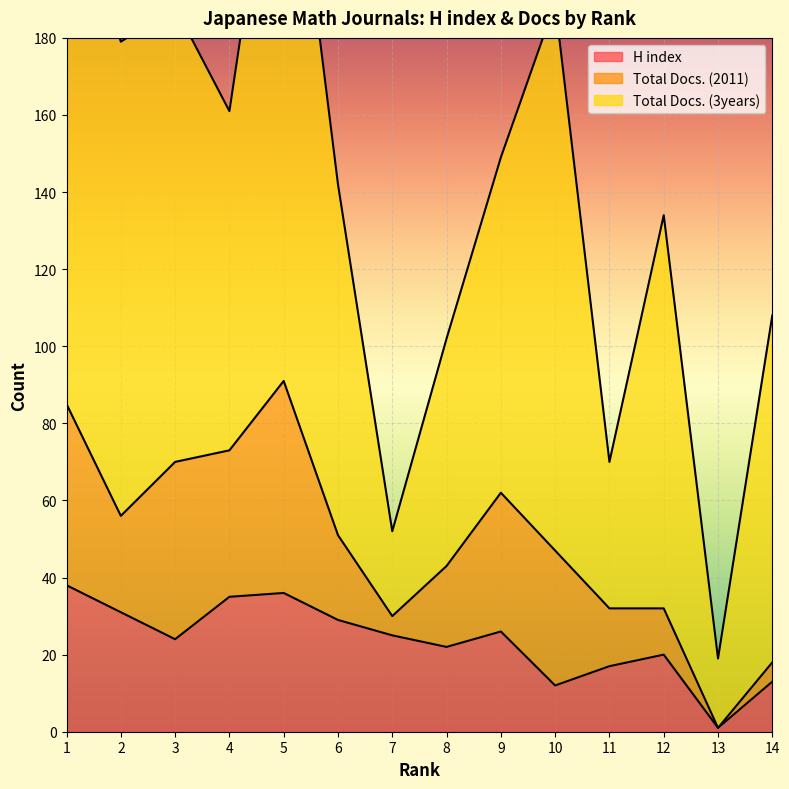

Reading left to right, list all the values displayed in this chart.

H index: 1=38	2=31	3=24	4=35	5=36	6=29	7=25	8=22	9=26	10=12	11=17	12=20	13=1	14=13
Total Docs. (2011): 1=47	2=25	3=46	4=38	5=55	6=22	7=5	8=21	9=36	10=35	11=15	12=12	13=0	14=5
Total Docs. (3years): 1=142	2=123	3=118	4=88	5=164	6=91	7=22	8=59	9=87	10=142	11=38	12=102	13=18	14=90